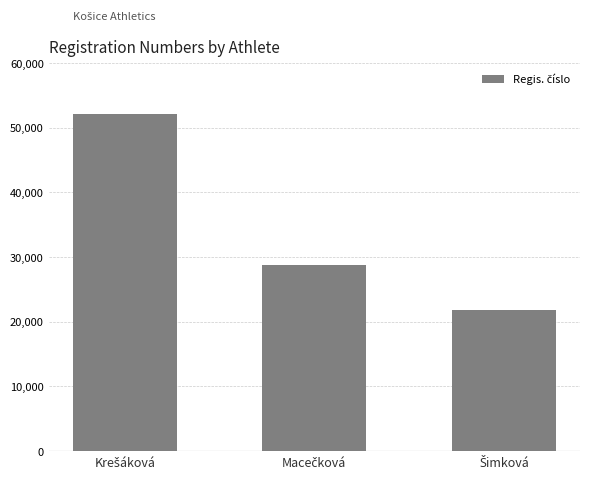

What is the sum of all values?

102626